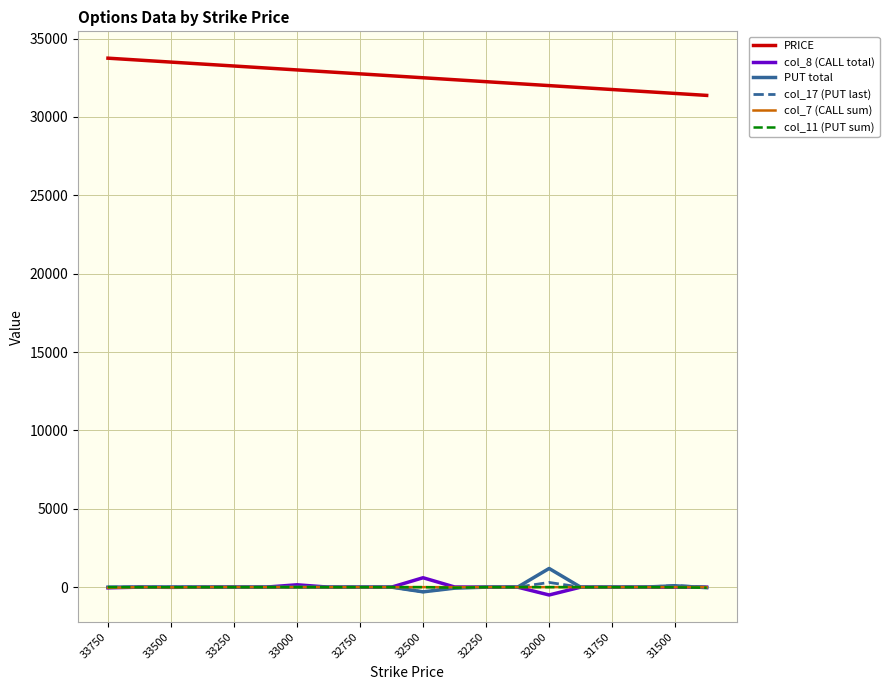

True or false: PRICE and PUT total intersect in this chart.

False